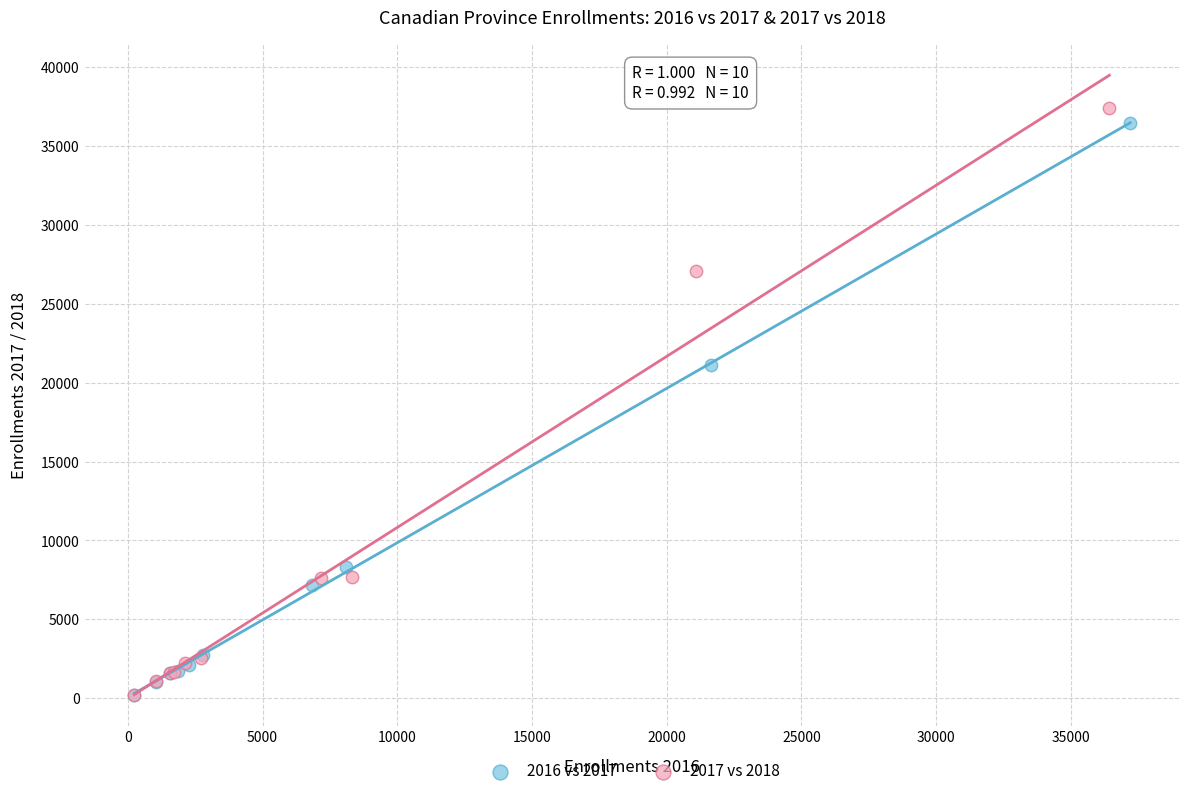

Which series contains the highest Y value?

2017 vs 2018